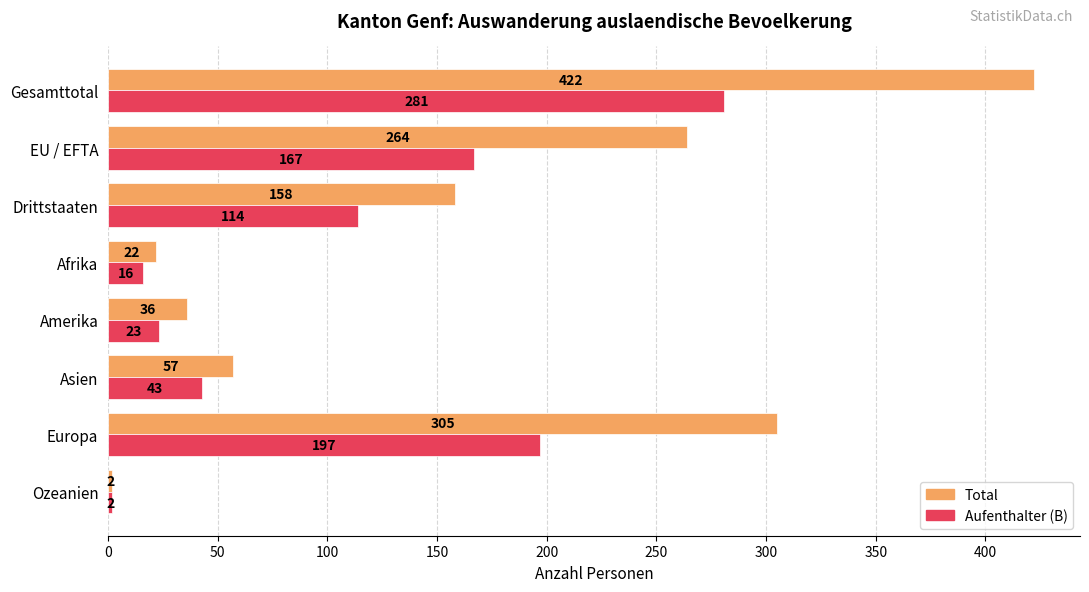

What is the average value of the Aufenthalter (B) series?

105